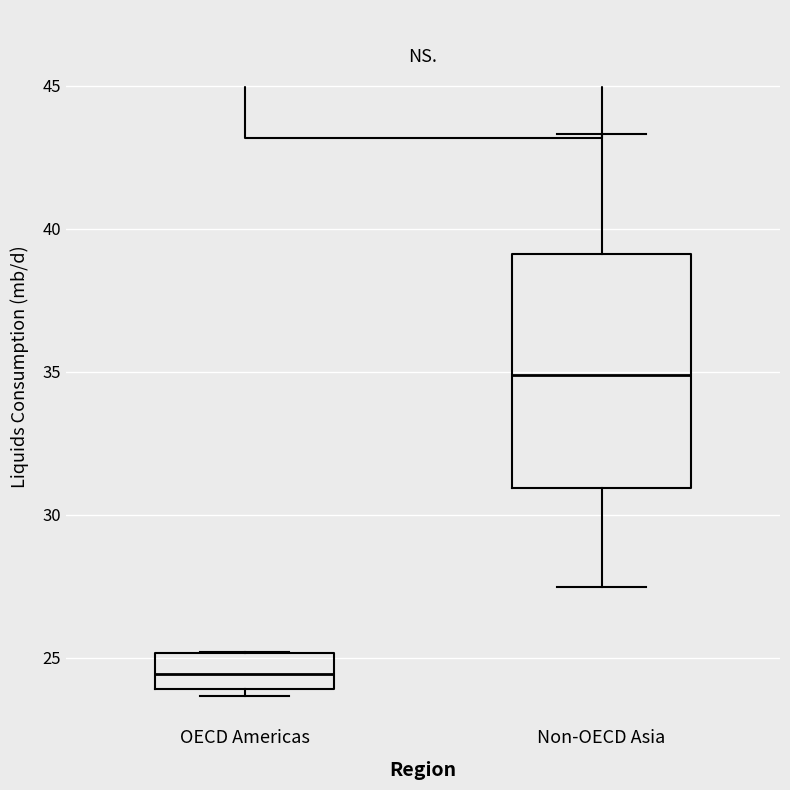

Where is the lower edge of the box for Non-OECD Asia on the y-axis? The values are not printed on the chart, so give them approximately, as read against the axis.

31.0